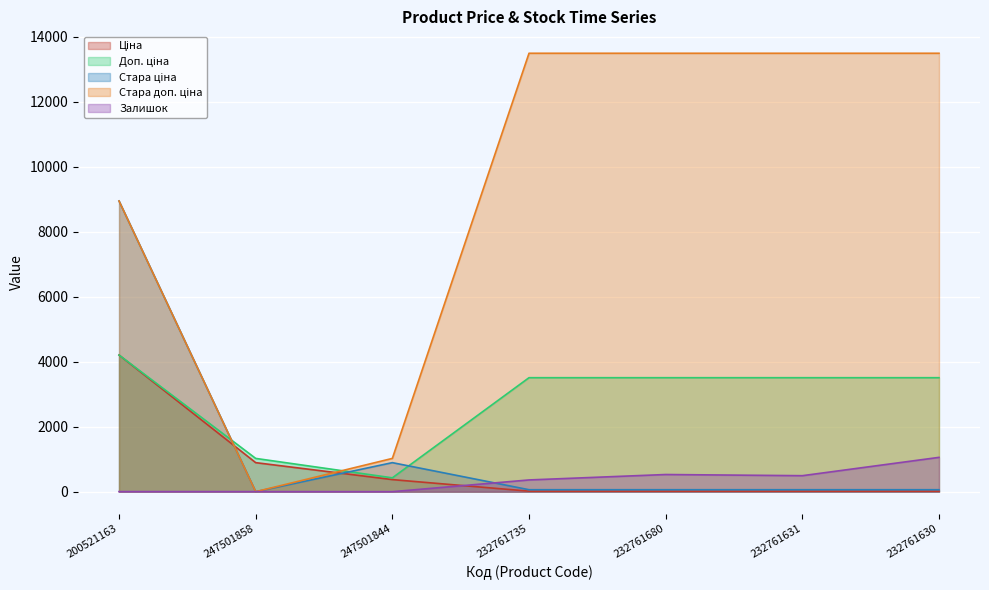

How many lines are shown in the chart?

5